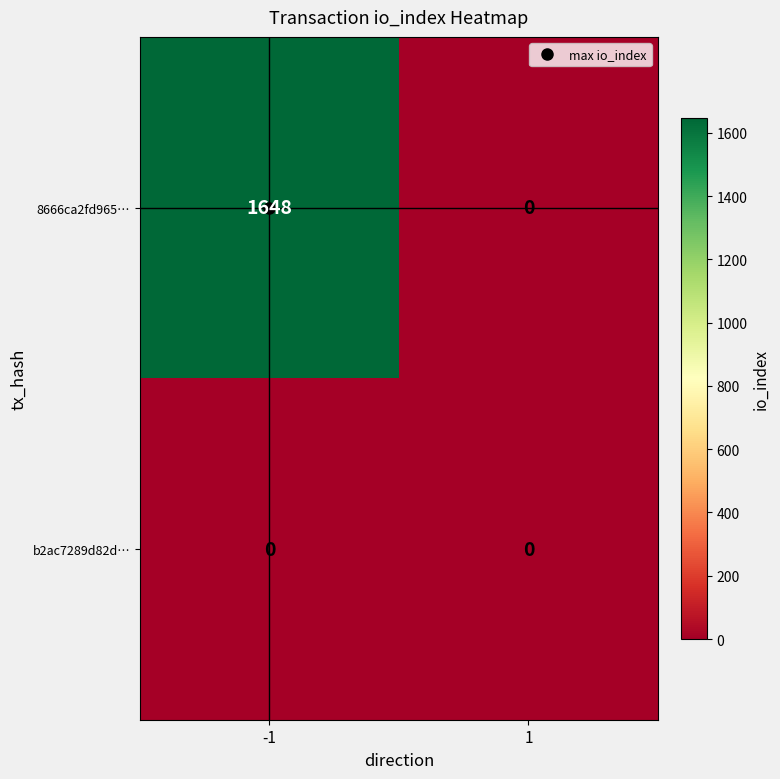

What is the maximum value shown in the chart?

1648